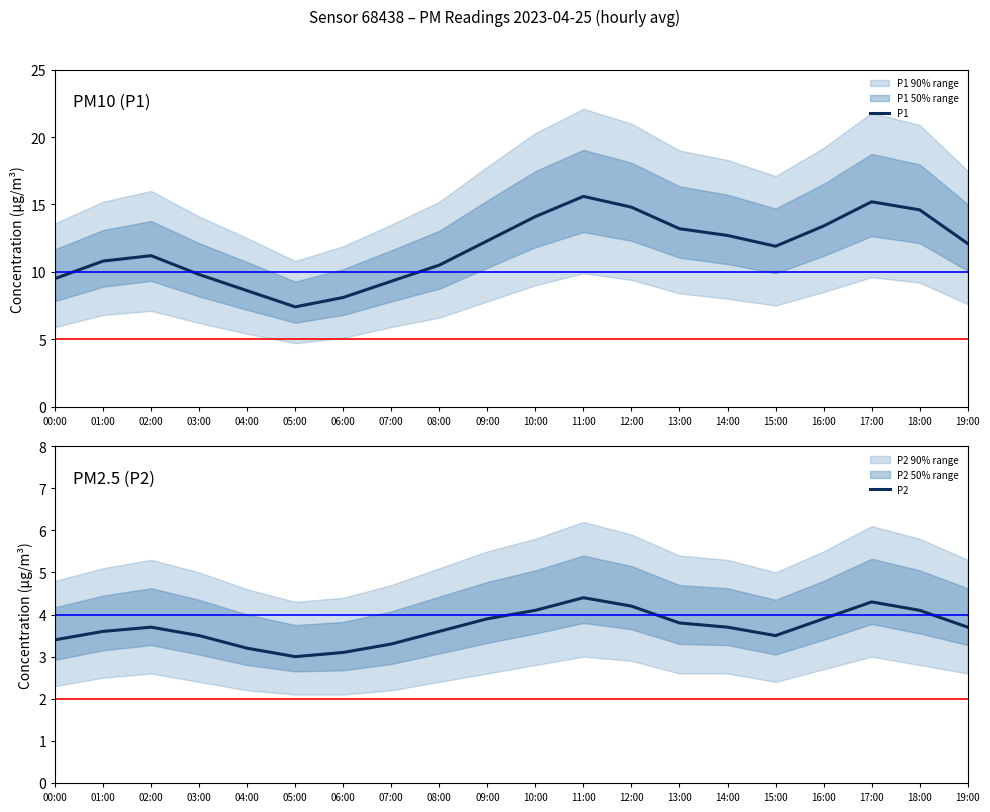

At which category does P2 reach its first local peak?

02:00